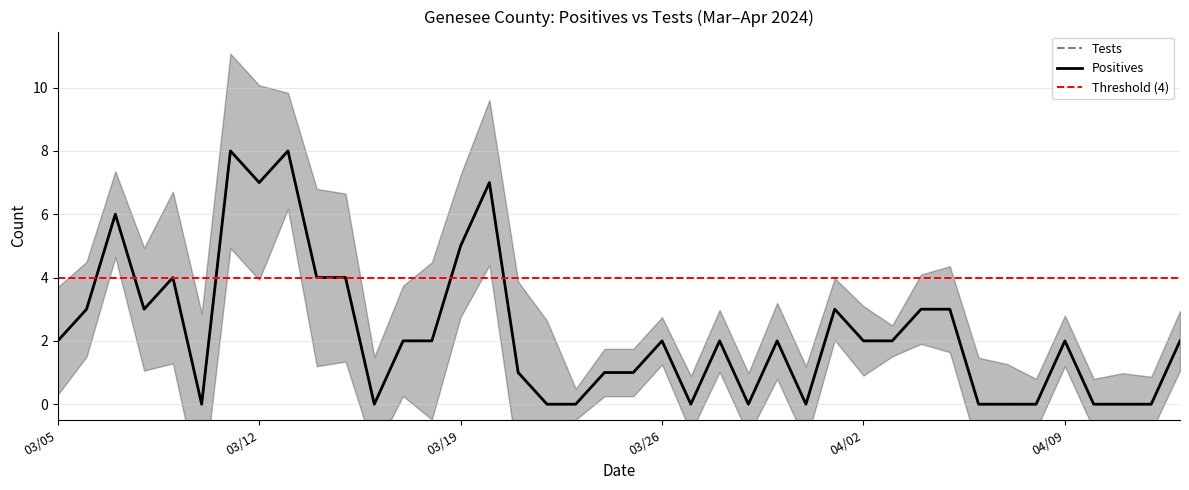

The value of Positives at 4/4/2024 is 1. True or false?

False